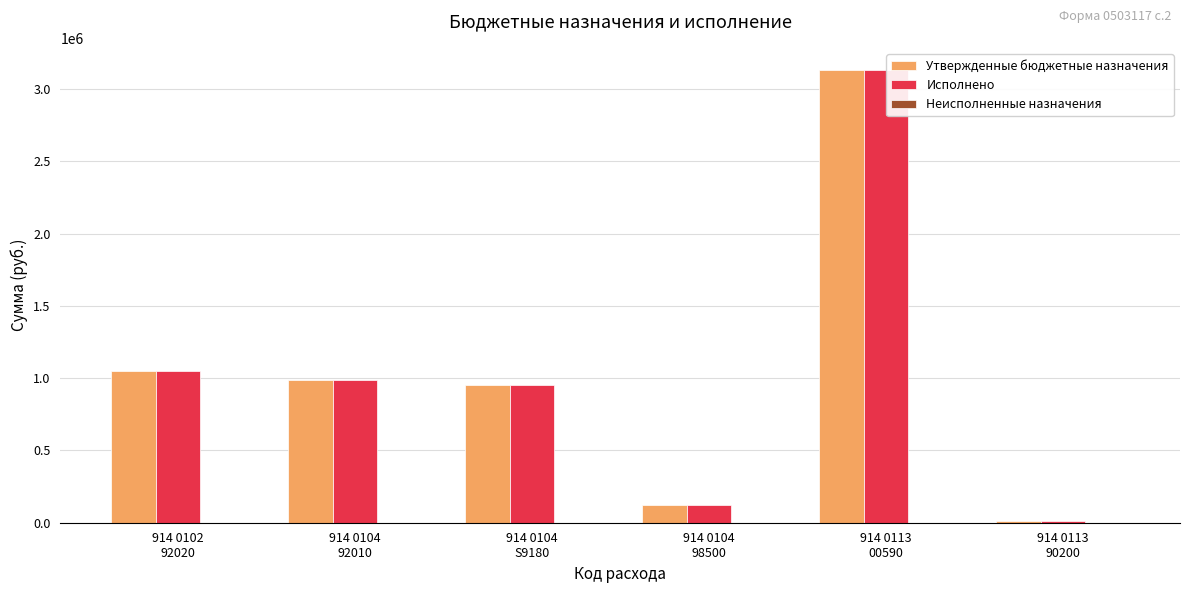

How many values in the Исполнено series exceed 986601?

3